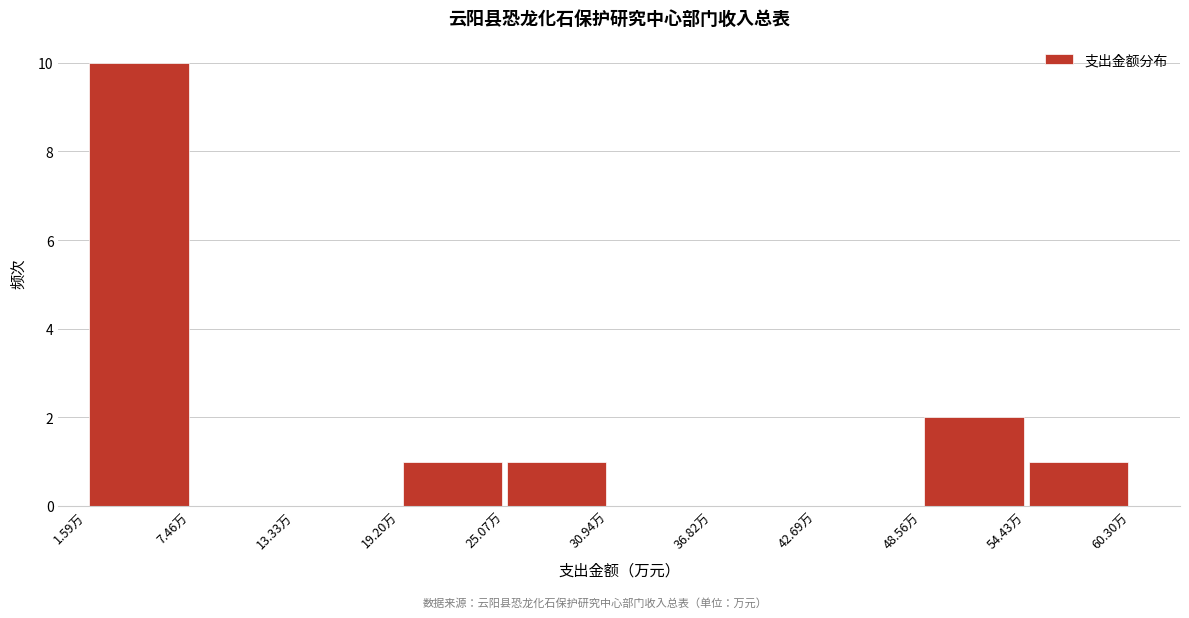

How tall is the bar that spans 49 to 54 on the x-axis? Neither the bar edges nor the heights are printed on the chart, so give them approximately, as read against the axes.

2